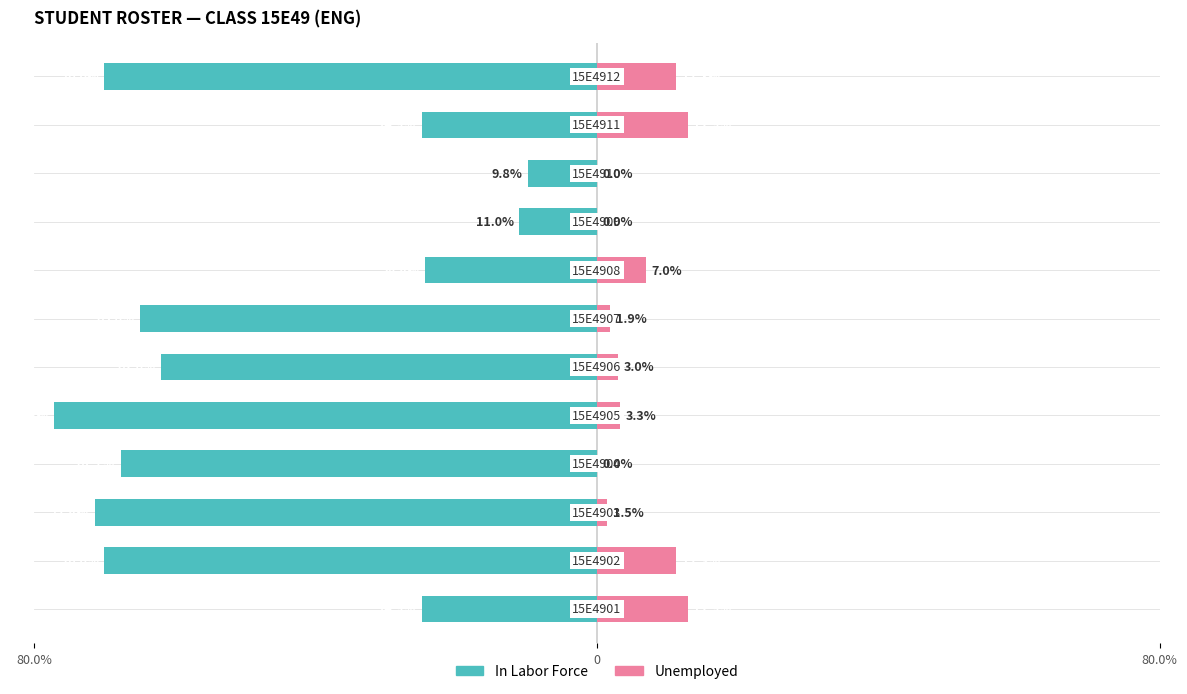

How many values in the In Labor Force series exceed -62?

5